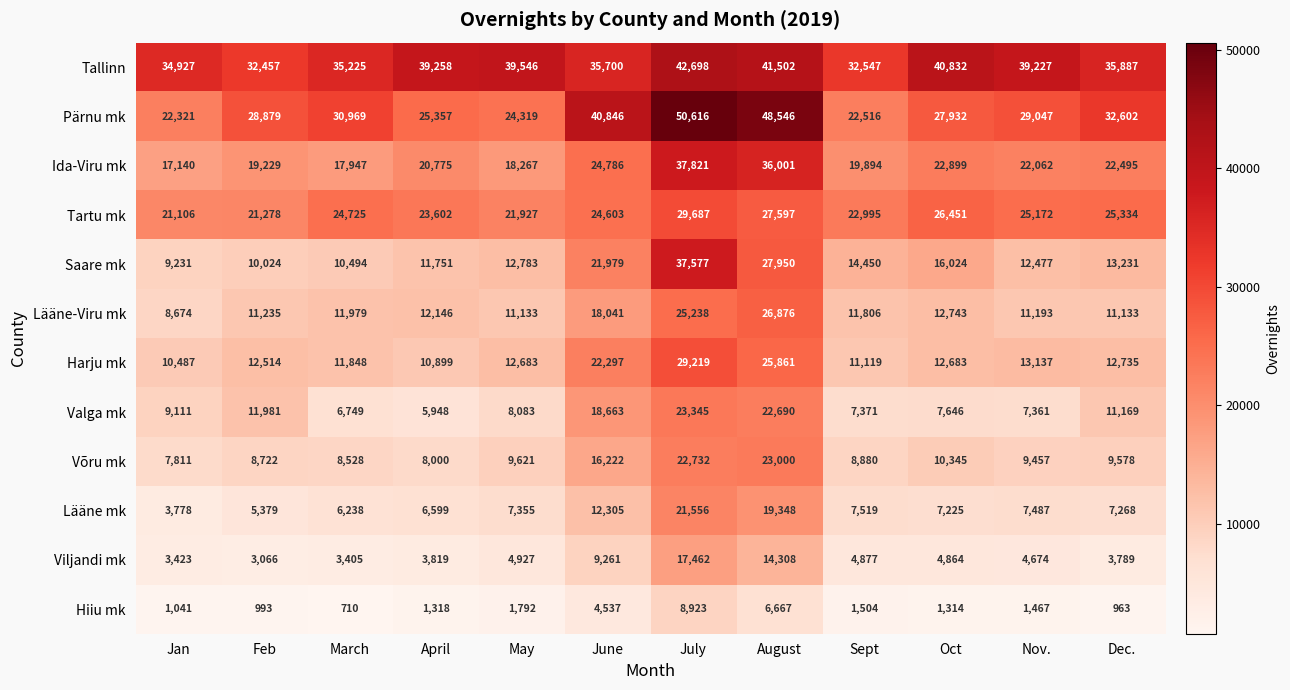

Between Jan and August, which series saw the biggest shift?

Pärnu mk